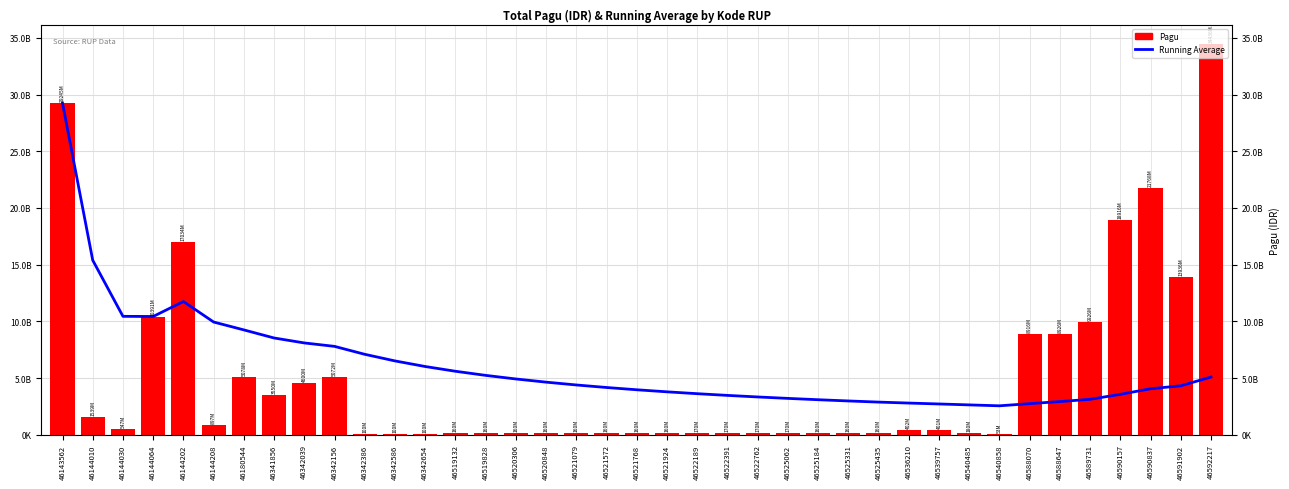

True or false: Pagu has a value of 94711679.3 at 46525331.

False